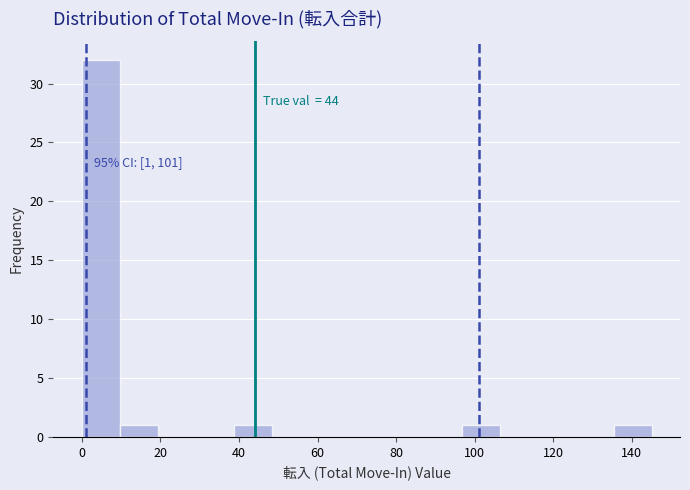

Over which range of the x-axis is the bar tallest?

0 to 10